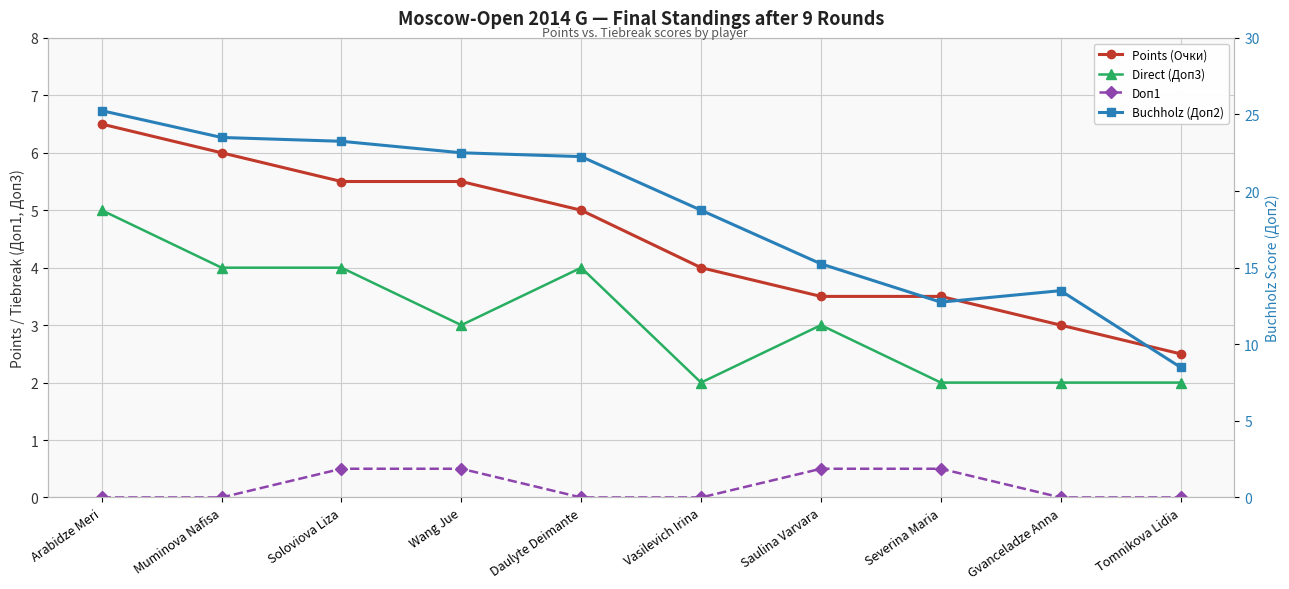

True or false: Buchholz (Доп2) and Direct (Доп3) intersect in this chart.

False